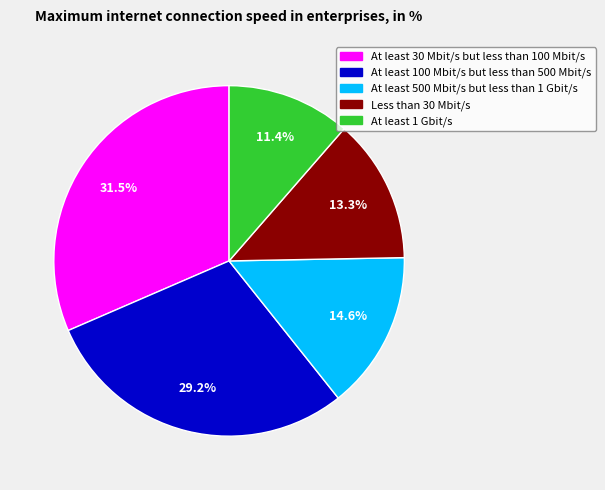

How much of the chart is everything except Less than 30 Mbit/s?

86.7%